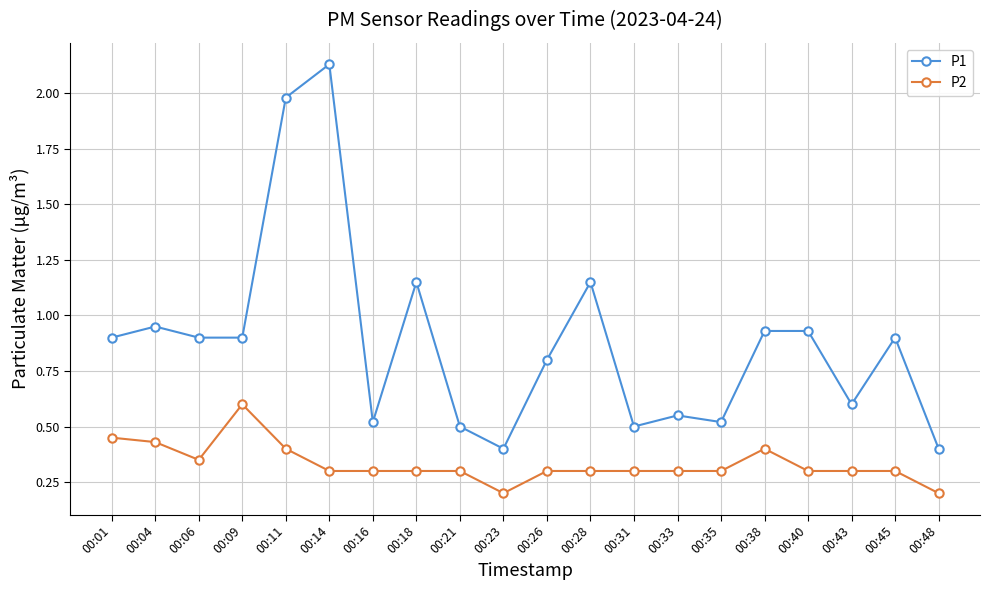

At which category does P2 reach its first local peak?

00:09